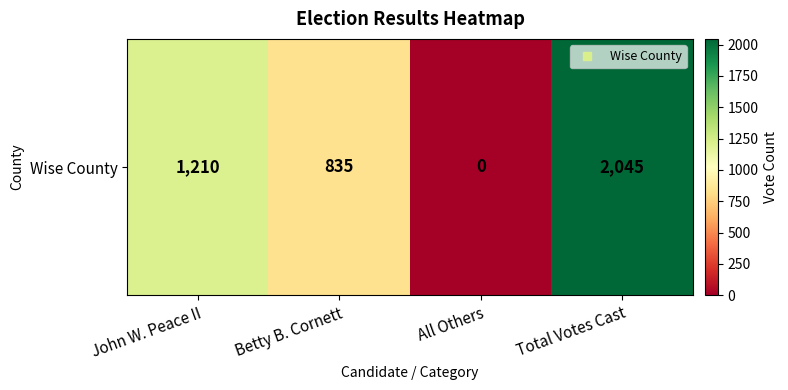

True or false: the data shows 1210 at John W. Peace II.

True